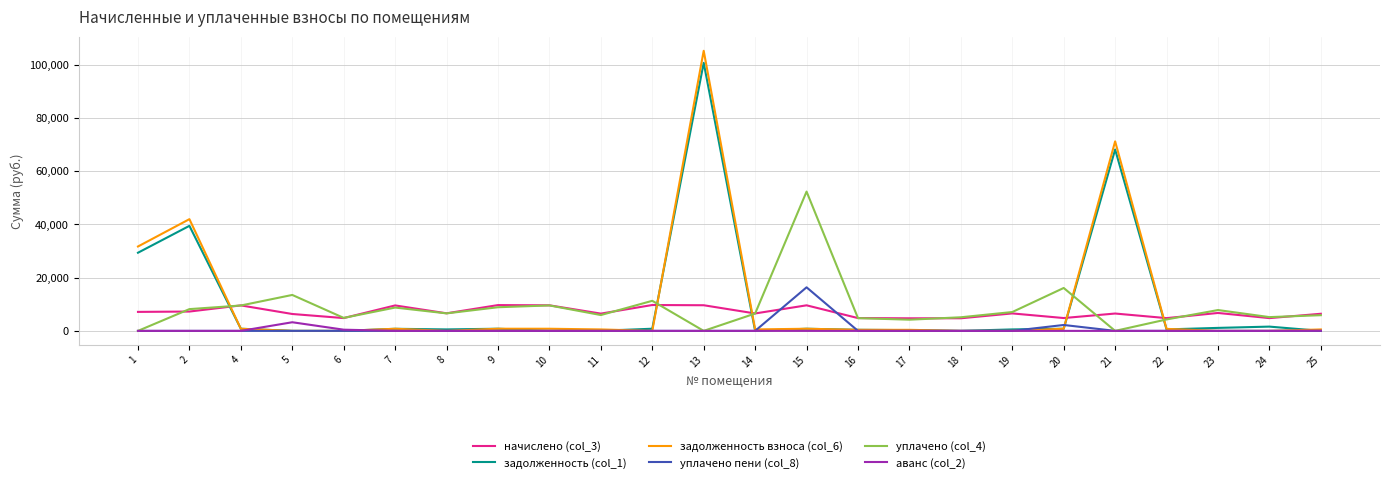

True or false: уплачено пени (col_8) and начислено (col_3) intersect in this chart.

True